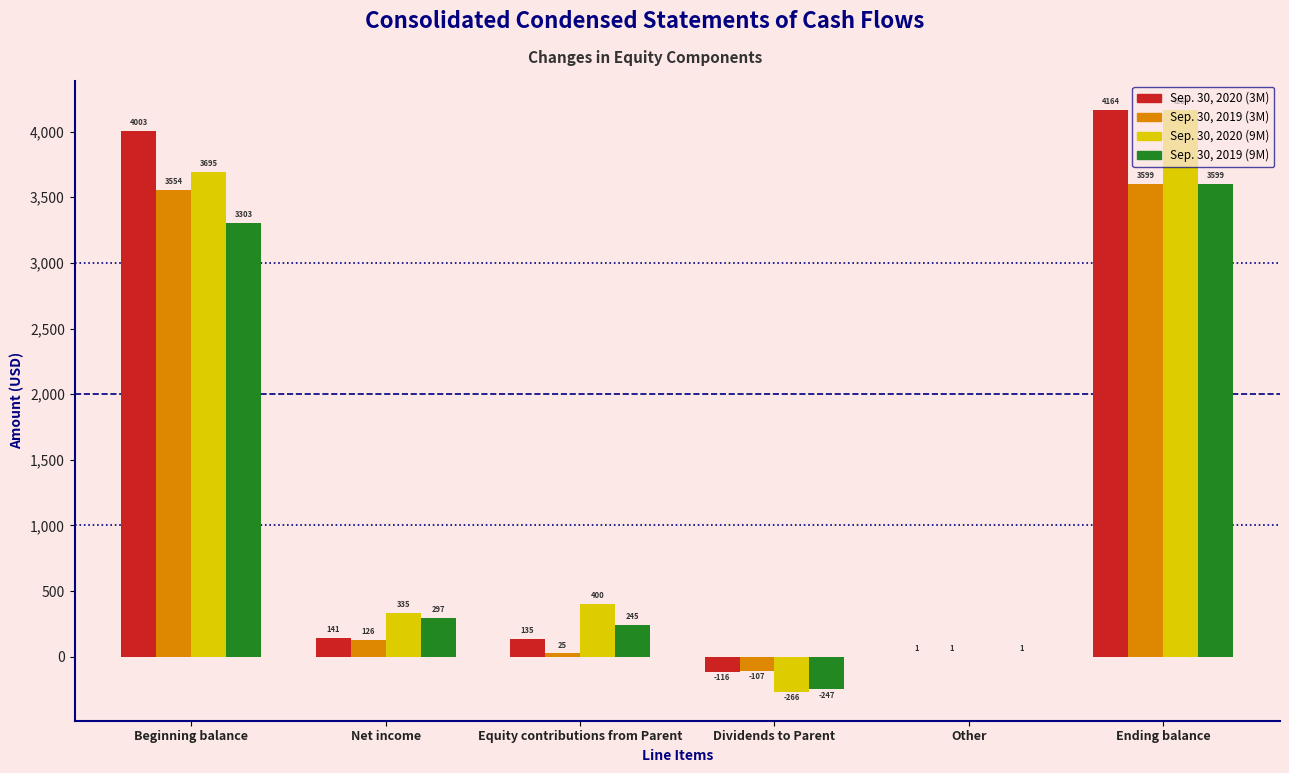

At which category is the sum across all series the highest?

Ending balance